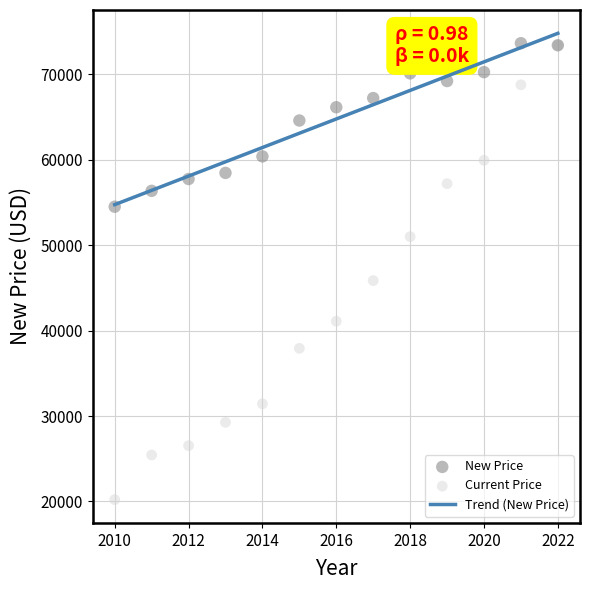

Which series has the widest spread of Y values?

Current Price